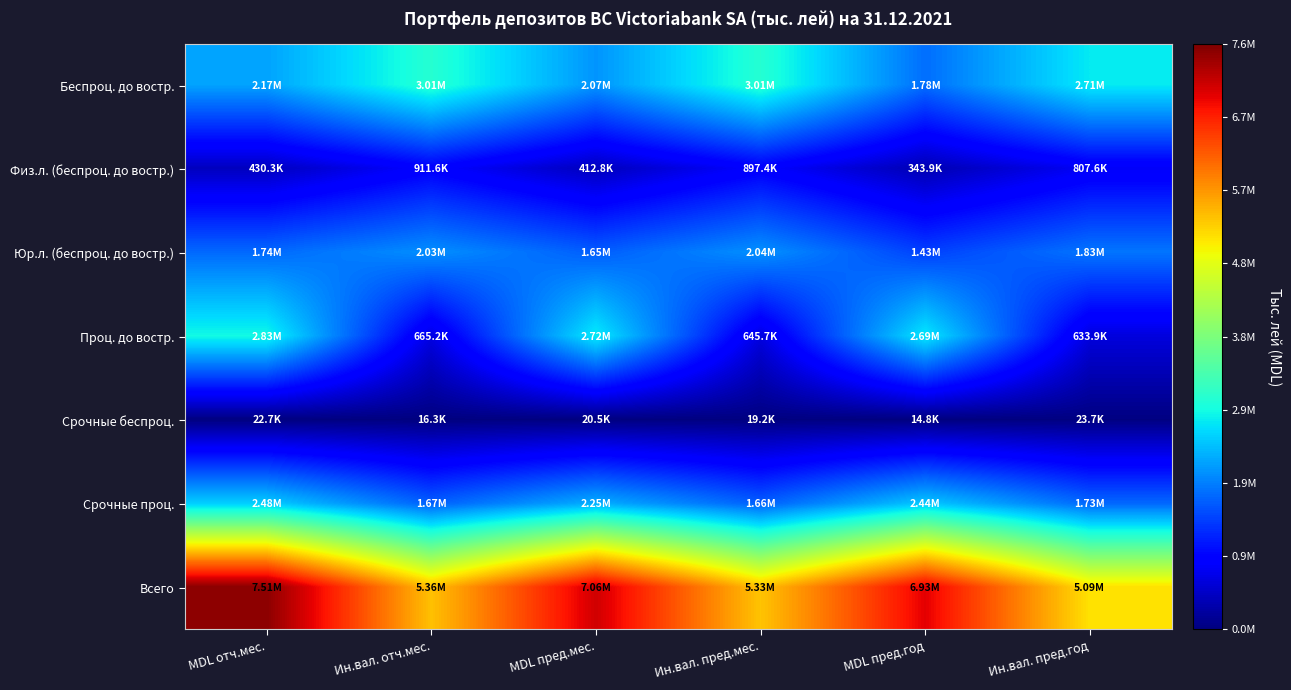

Reading right to left, transcribe all the data shown in this chart.

Беспроц. до востр.: Ин.вал. пред.год=2705212.4	MDL пред.год=1778755.3	Ин.вал. пред.мес.=3005577.5	MDL пред.мес.=2065840.6	Ин.вал. отч.мес.=3008216.1	MDL отч.мес.=2172308.1
Физ.л. (беспроц. до востр.): Ин.вал. пред.год=807631.5	MDL пред.год=343852.1	Ин.вал. пред.мес.=897423.2	MDL пред.мес.=412816.0	Ин.вал. отч.мес.=911573.0	MDL отч.мес.=430263.3
Юр.л. (беспроц. до востр.): Ин.вал. пред.год=1831826.2	MDL пред.год=1433753.3	Ин.вал. пред.мес.=2043507.9	MDL пред.мес.=1649627.6	Ин.вал. отч.мес.=2031200.8	MDL отч.мес.=1738713.5
Проц. до востр.: Ин.вал. пред.год=633915.8	MDL пред.год=2692151.3	Ин.вал. пред.мес.=645678.9	MDL пред.мес.=2717038.4	Ин.вал. отч.мес.=665197.0	MDL отч.мес.=2830836.4
Срочные беспроц.: Ин.вал. пред.год=23728.4	MDL пред.год=14826.5	Ин.вал. пред.мес.=19199.3	MDL пред.мес.=20499.3	Ин.вал. отч.мес.=16250.7	MDL отч.мес.=22714.1
Срочные проц.: Ин.вал. пред.год=1727909.9	MDL пред.год=2441579.2	Ин.вал. пред.мес.=1662011.0	MDL пред.мес.=2252946.3	Ин.вал. отч.мес.=1668414.5	MDL отч.мес.=2483652.8
Всего: Ин.вал. пред.год=5090766.4	MDL пред.год=6927312.4	Ин.вал. пред.мес.=5332466.7	MDL пред.мес.=7056324.6	Ин.вал. отч.мес.=5358078.3	MDL отч.мес.=7509511.3